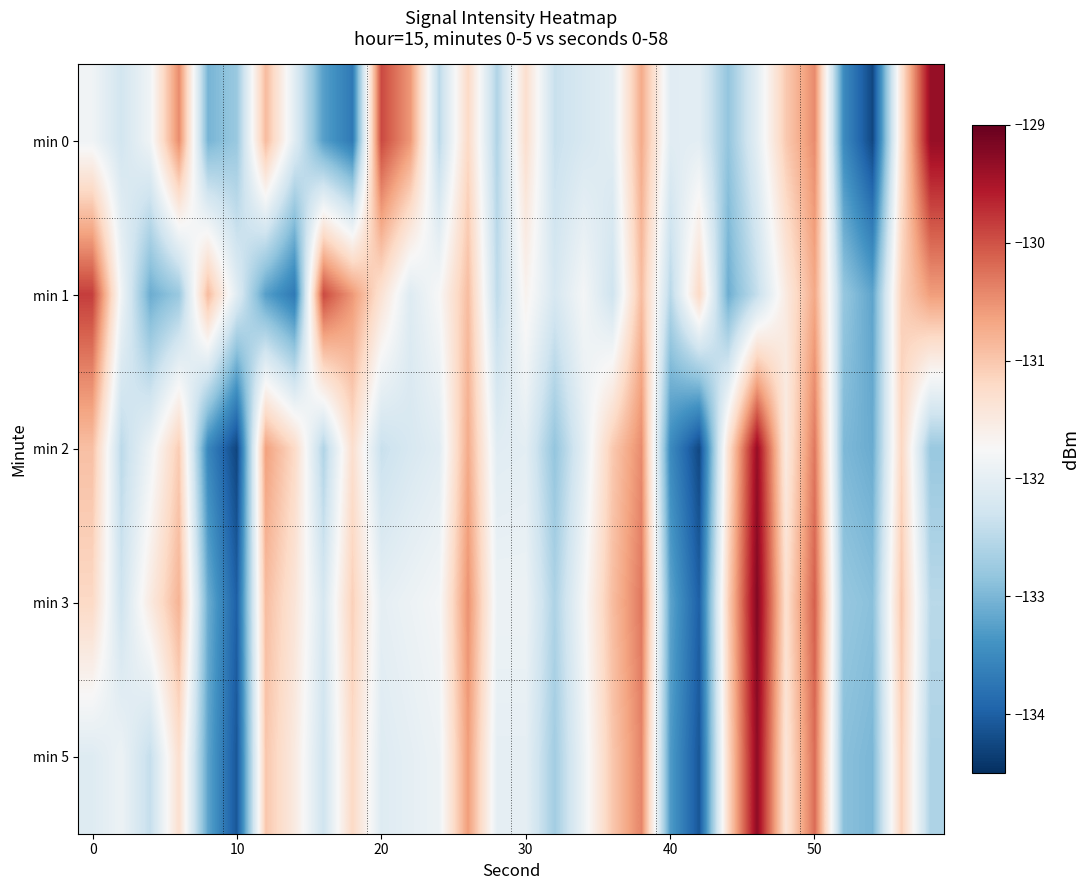

How many distinct data groups are displayed?

5